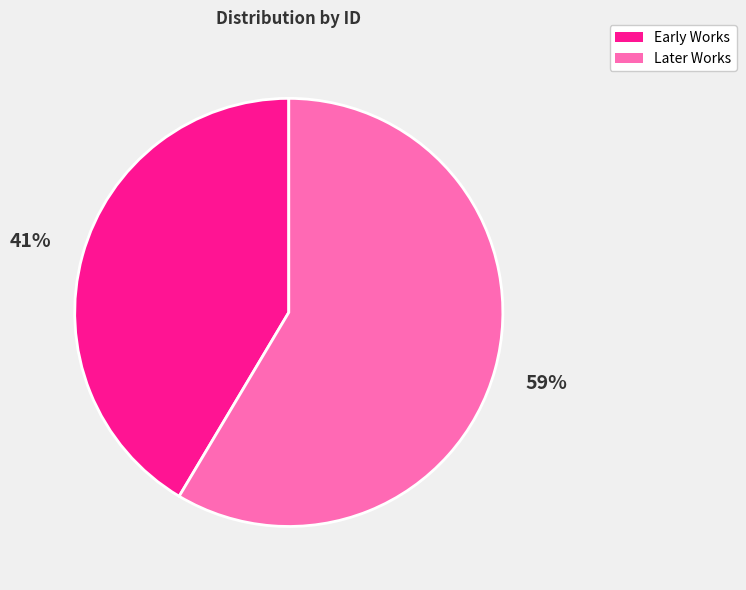

Rank the categories by value from lowest to highest.

Early Works, Later Works